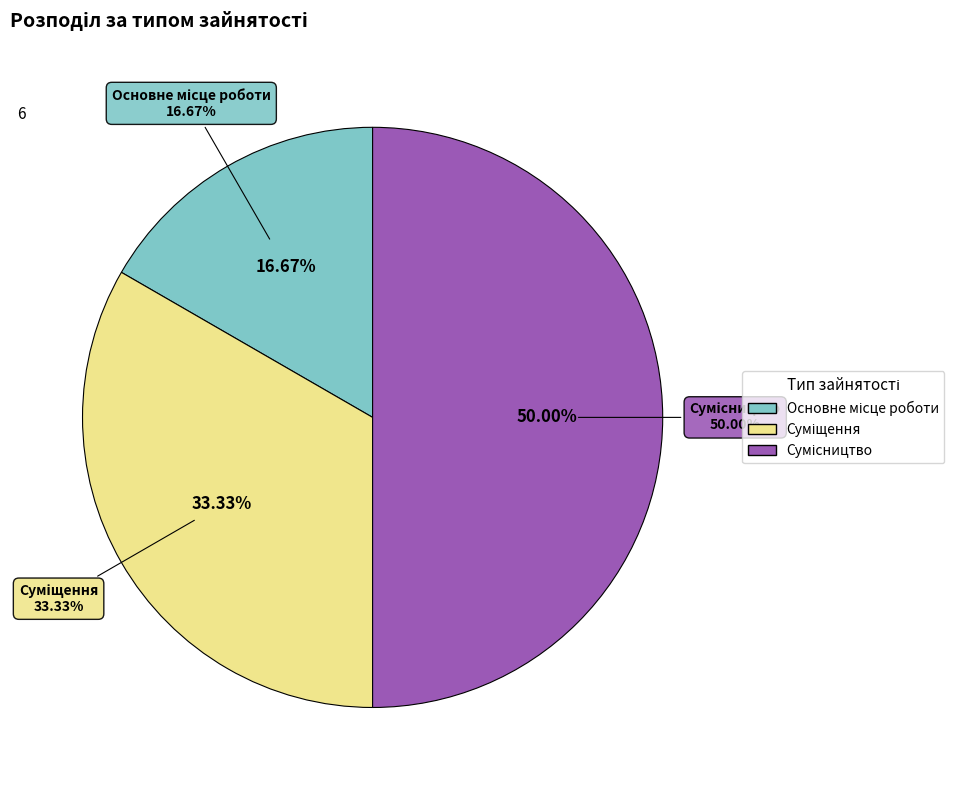

Approximately how many times larger is the value at Суміщення compared to Основне місце роботи?

2.0